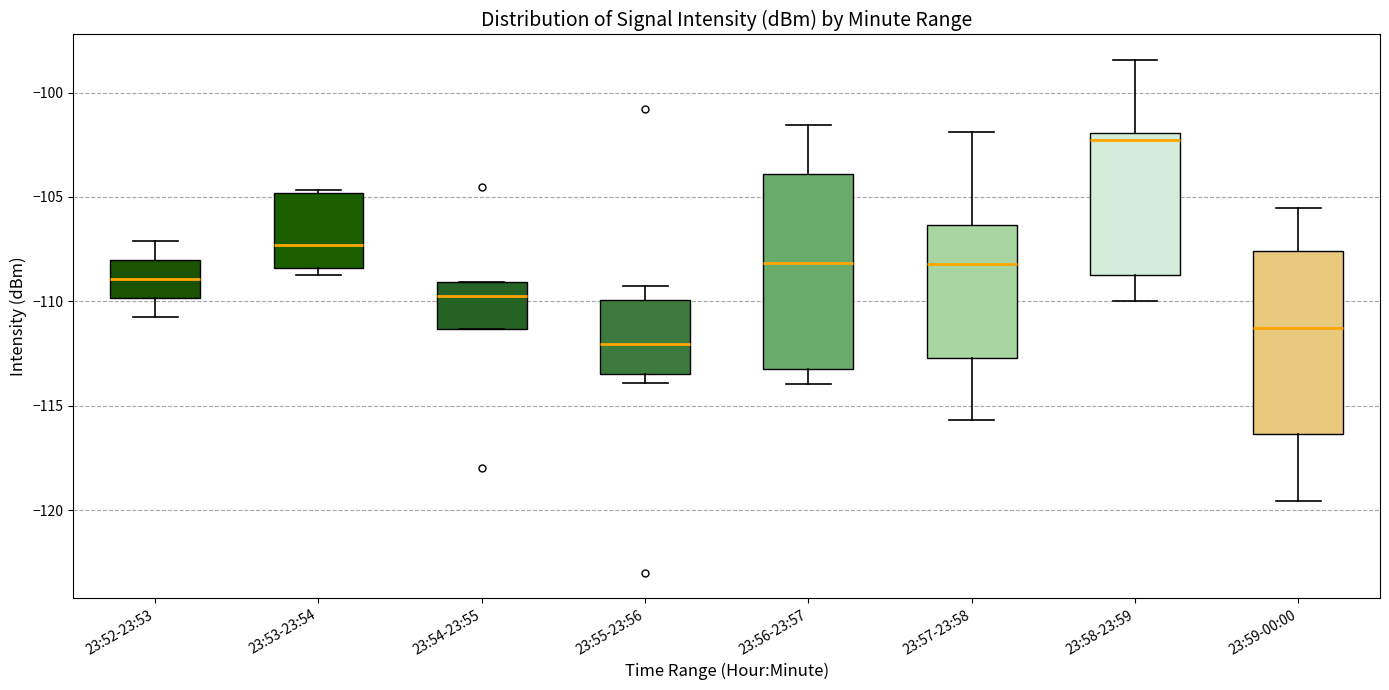

Which box's median line is the lowest?

23:55-23:56